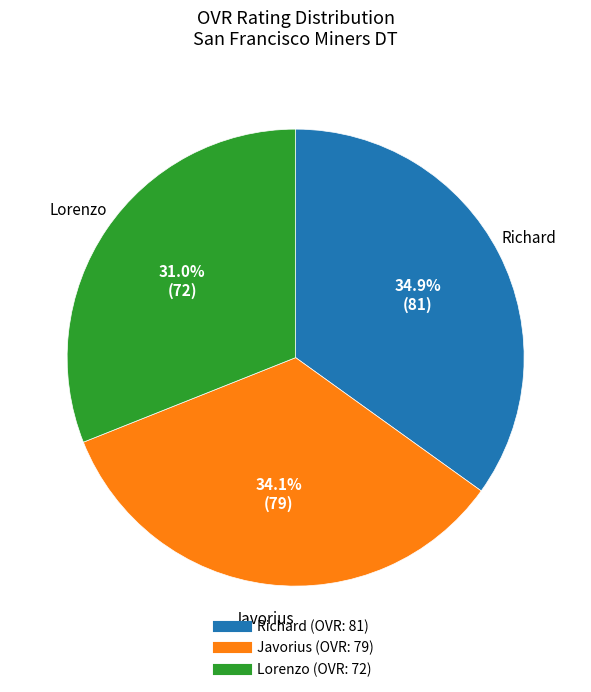

Does Javorius represent more than half of the total?

No